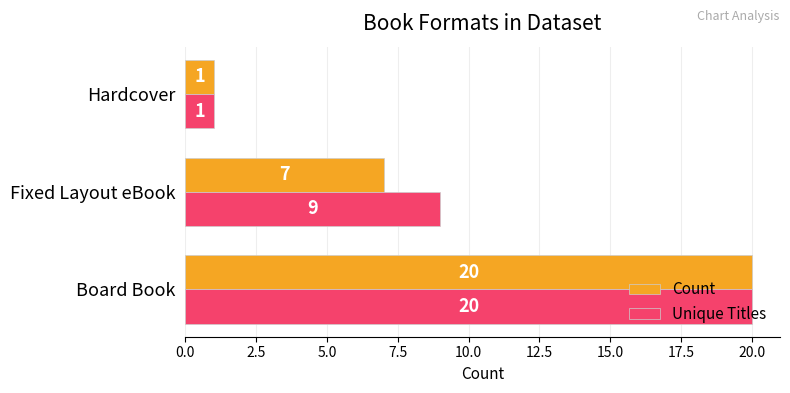

Which category has the lowest value in the Unique Titles series?

Hardcover